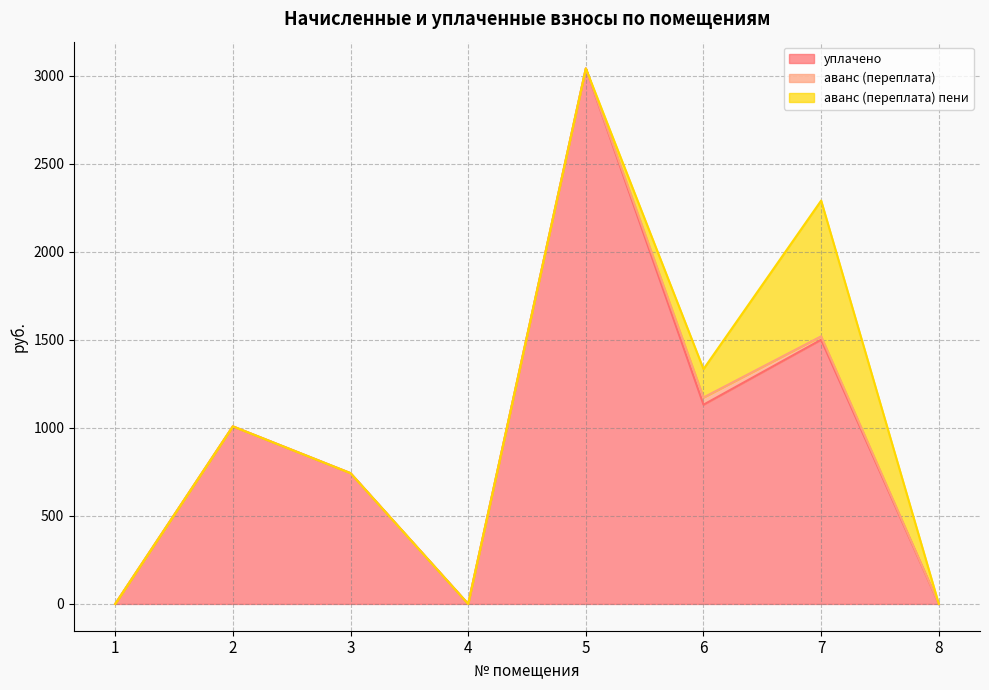

Which series has the largest range (max minus min)?

уплачено